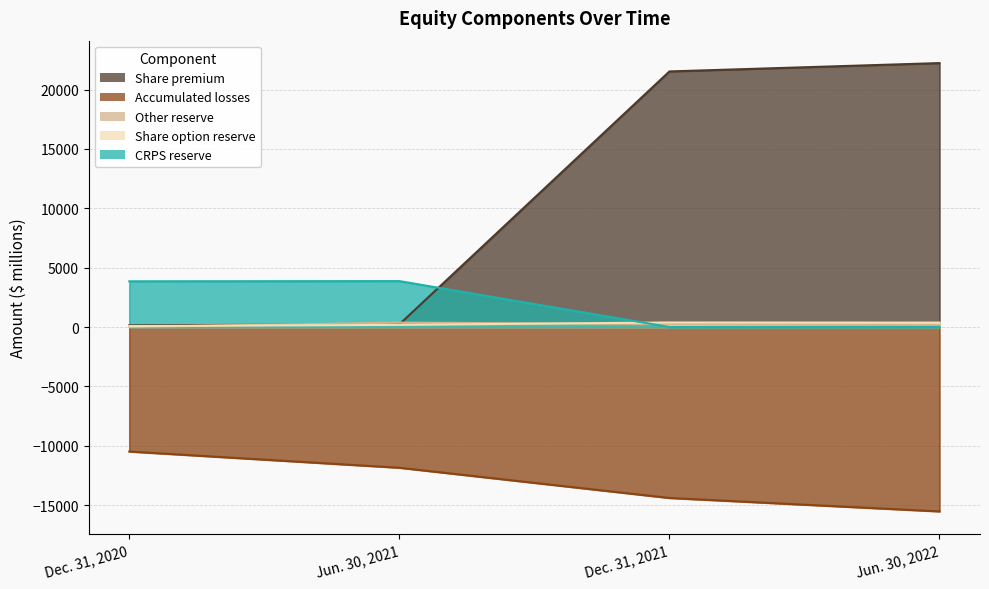

What is the difference between the highest and lowest values at Jun. 30, 2021?

15723